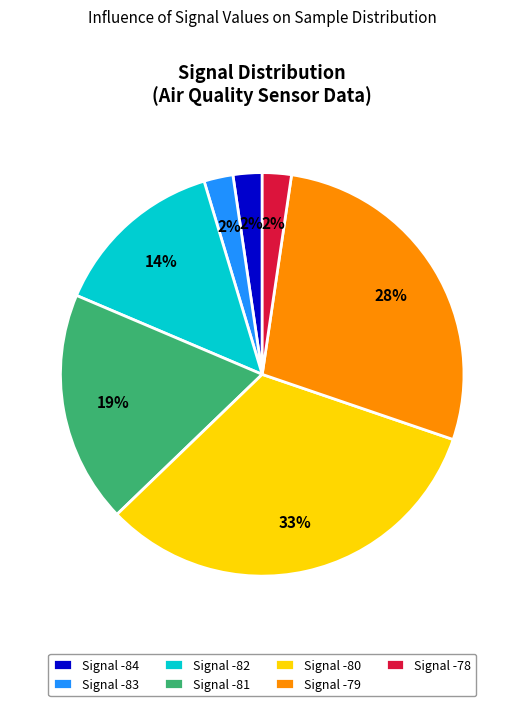

Is the sum of Signal -84 and Signal -83 greater than half?

No